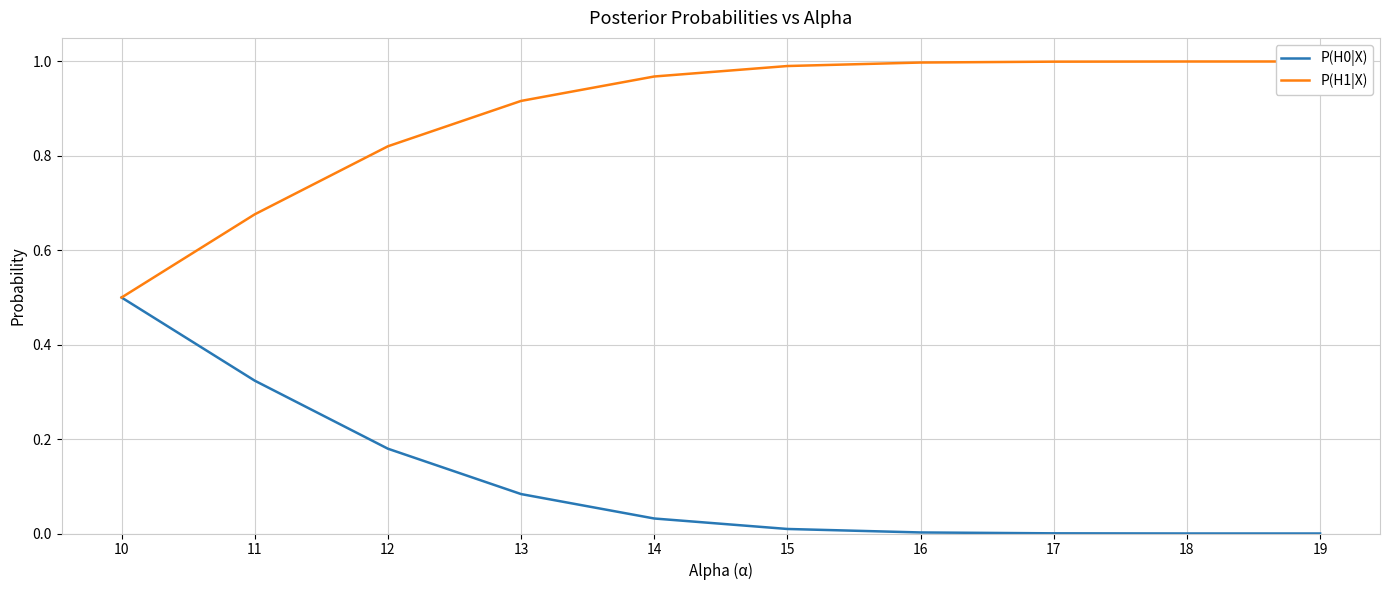

Reading left to right, what are all the values shown in this chart?

P(H0|X): 0.5	0.3	0.2	0.1	0.0	0.0	0.0	0.0	0.0	0.0
P(H1|X): 0.5	0.7	0.8	0.9	1.0	1.0	1.0	1.0	1.0	1.0